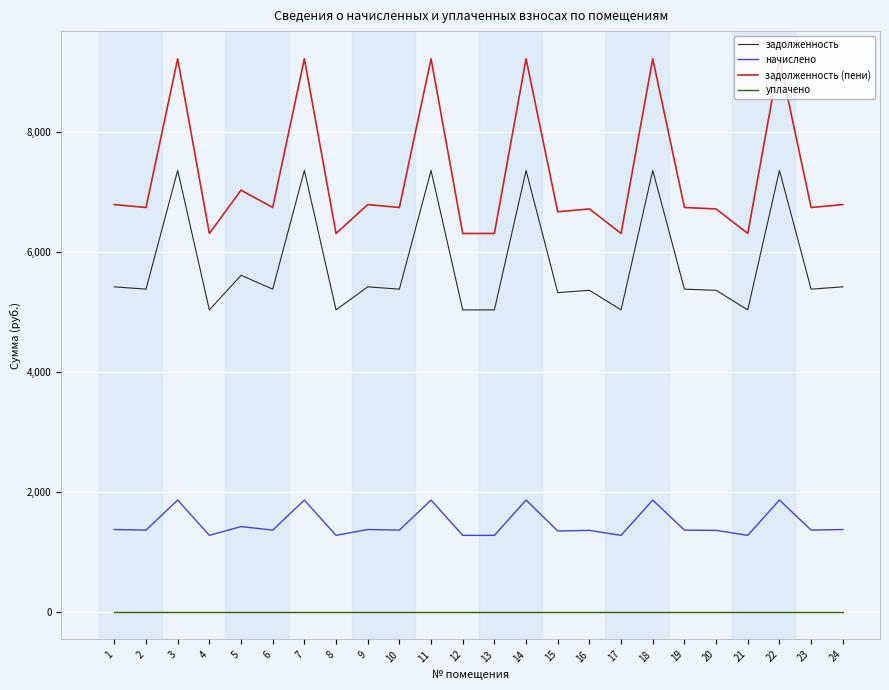

What is the sum of all задолженность (пени) values?

174266.6